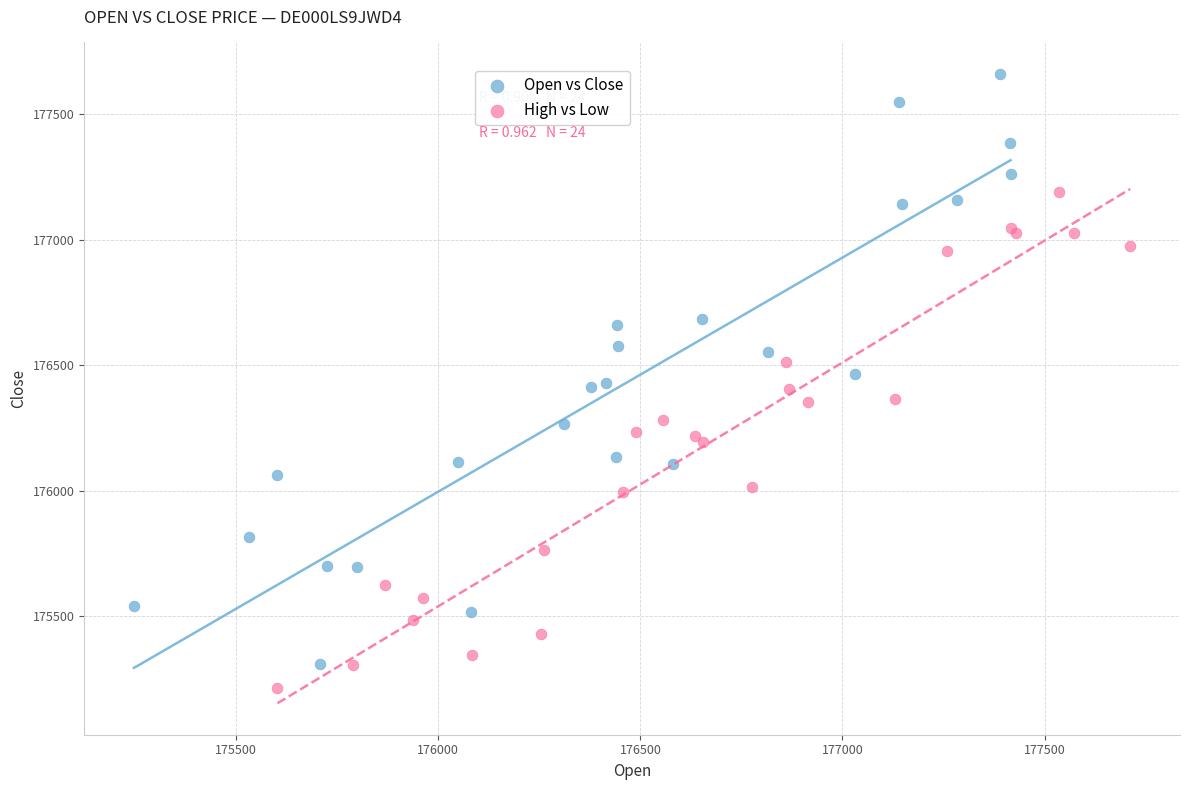

Which series has the largest Y range (max minus min)?

Open vs Close